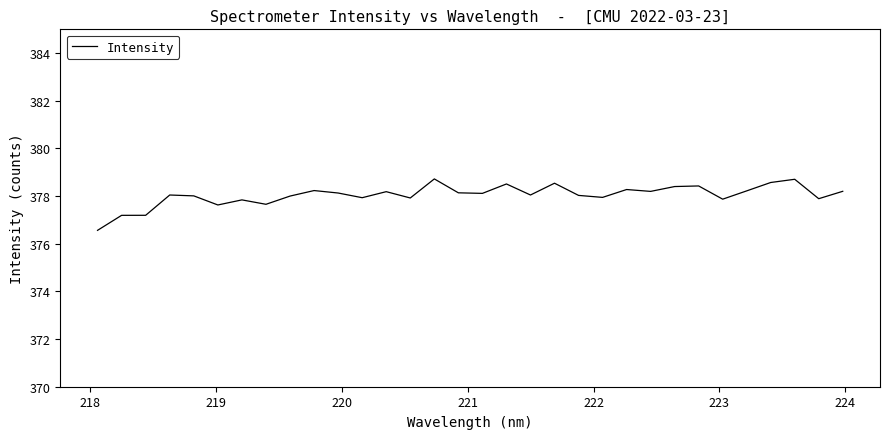

What is the greatest value displayed?

378.7